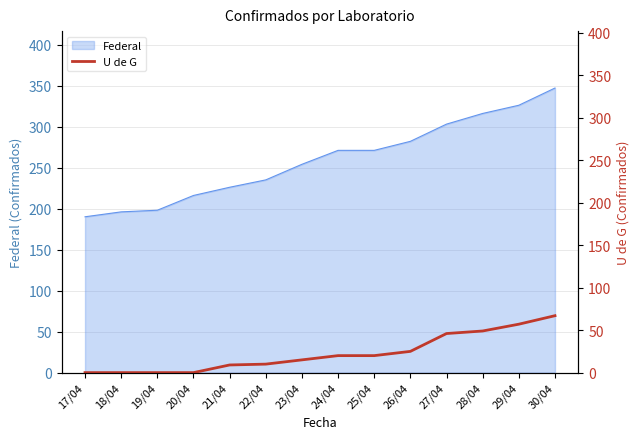

The chart shows a value of 10 at 28/04. True or false?

False